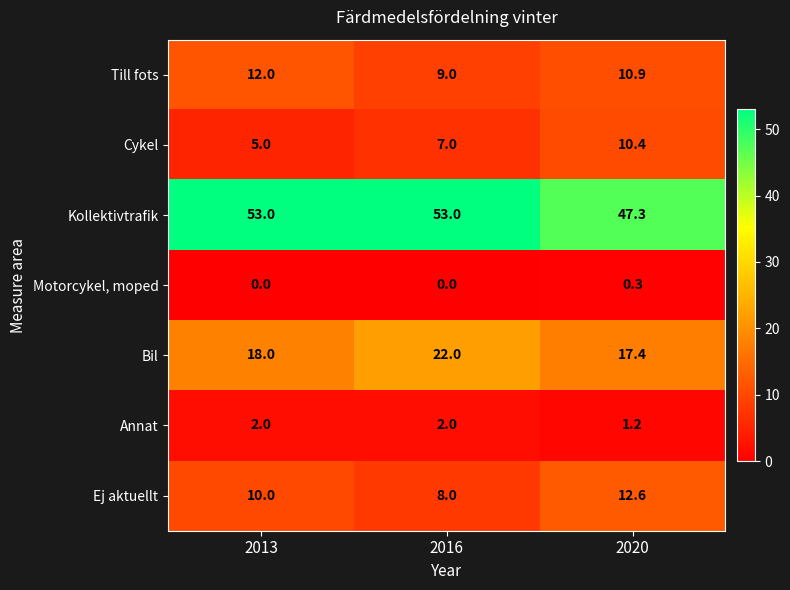

Where is Till fots nearest to the value 10?

2020